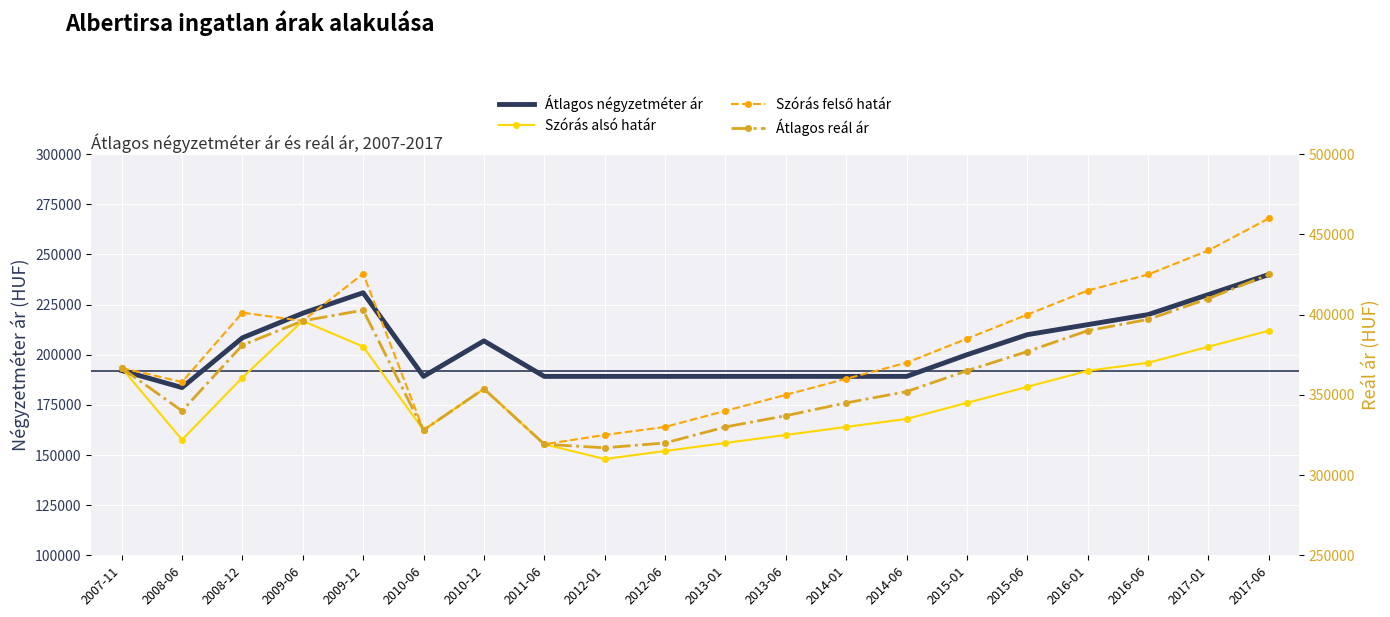

The value of Szórás alsó határ at 2014-06 is 335000. True or false?

True